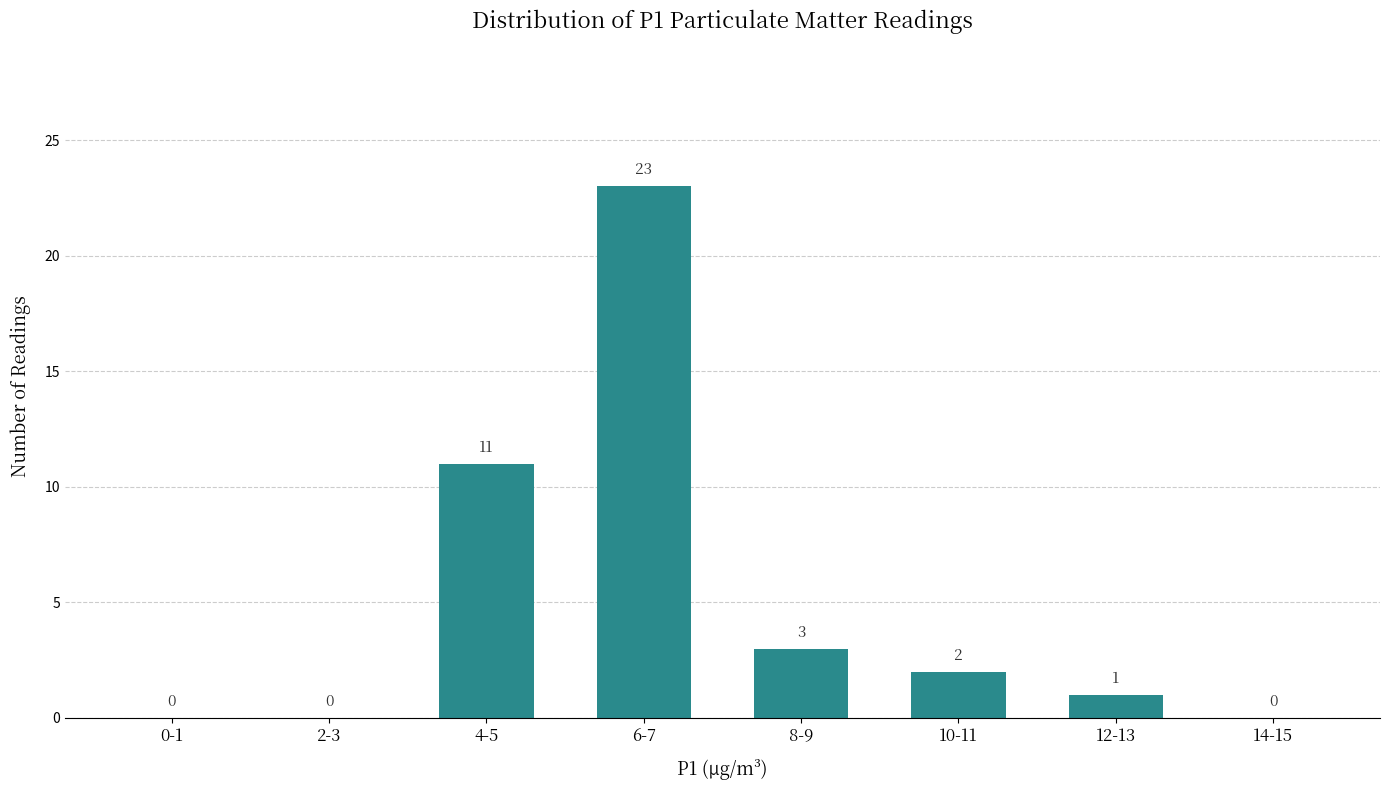

Reading left to right, transcribe all the data shown in this chart.

0-1=0	2-3=0	4-5=11	6-7=23	8-9=3	10-11=2	12-13=1	14-15=0